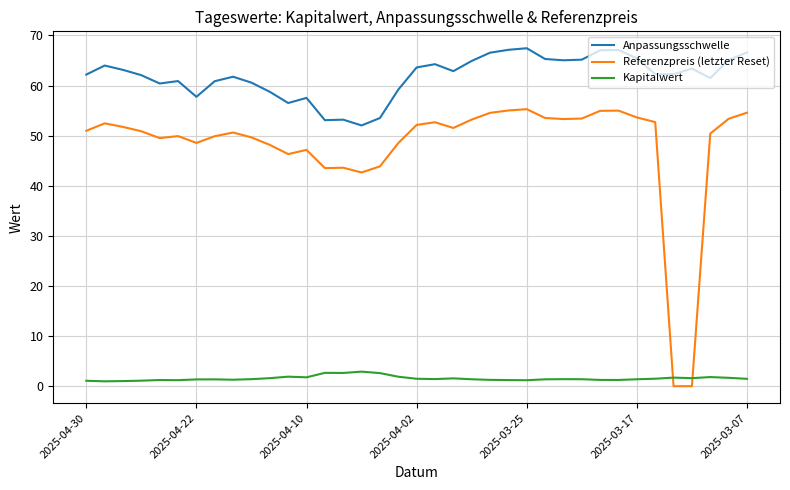

What is the greatest value displayed?

67.4